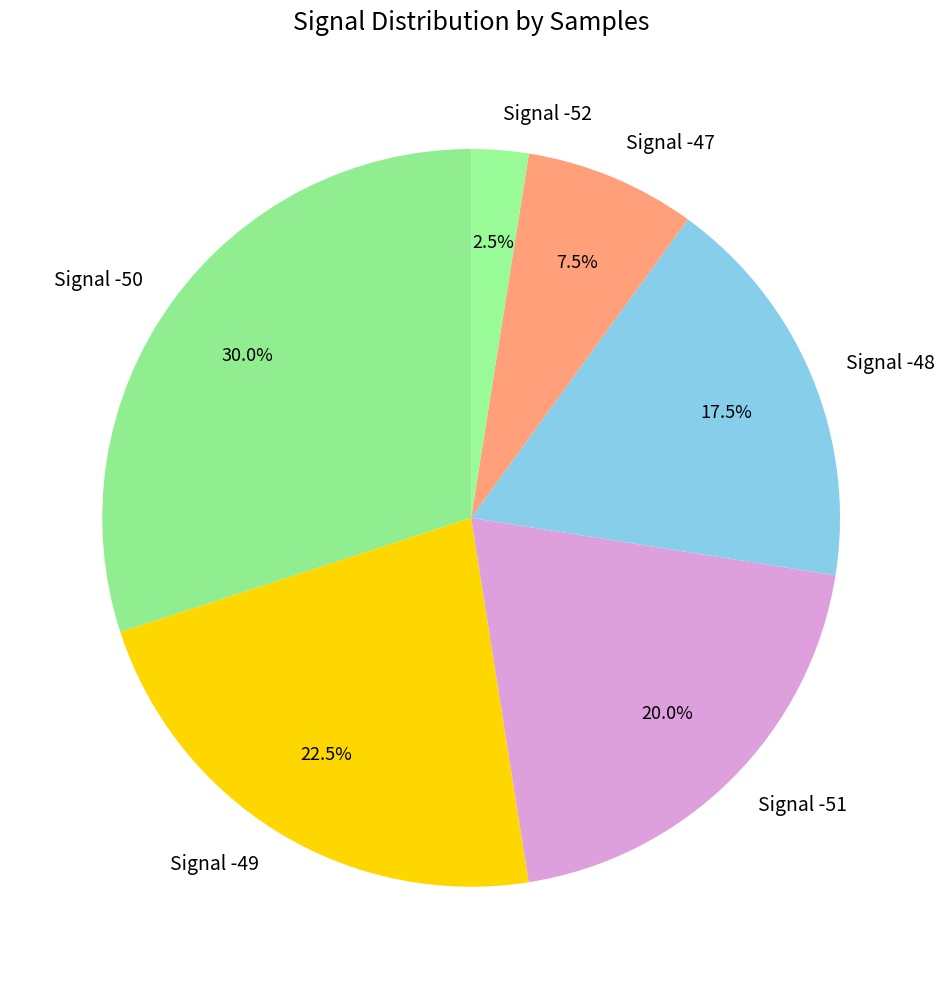

Between Signal -50 and Signal -52, which is larger?

Signal -50